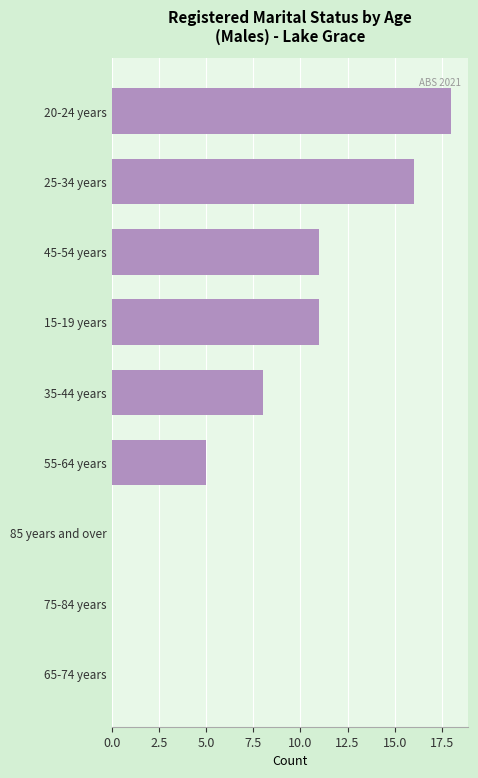

Approximately how many times larger is the value at 45-54 years compared to 20-24 years?

0.6